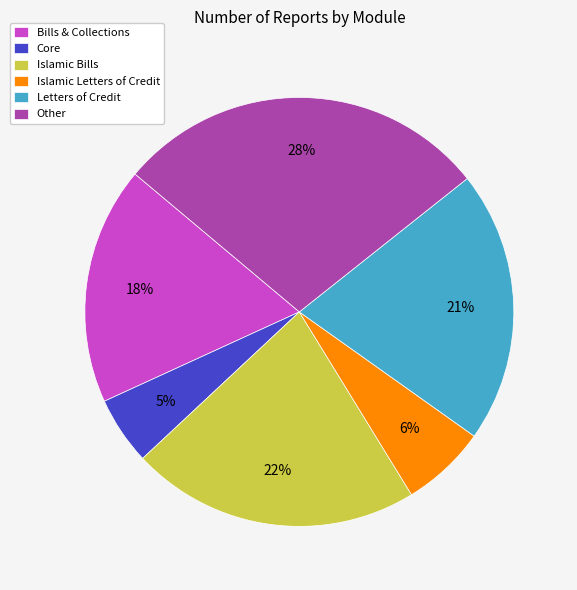

Does Islamic Letters of Credit account for over 50% of the chart?

No